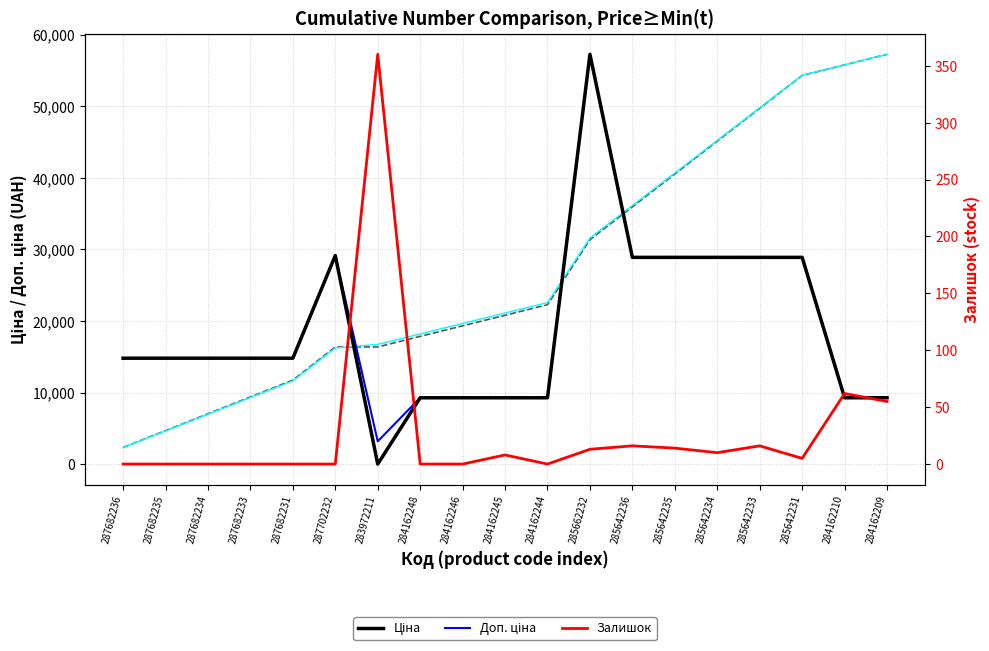

List the series in order of their peak value, lowest first.

Залишок, Ціна, Доп. ціна, Ціна (cumul. norm.), Доп. ціна (cumul. norm.)